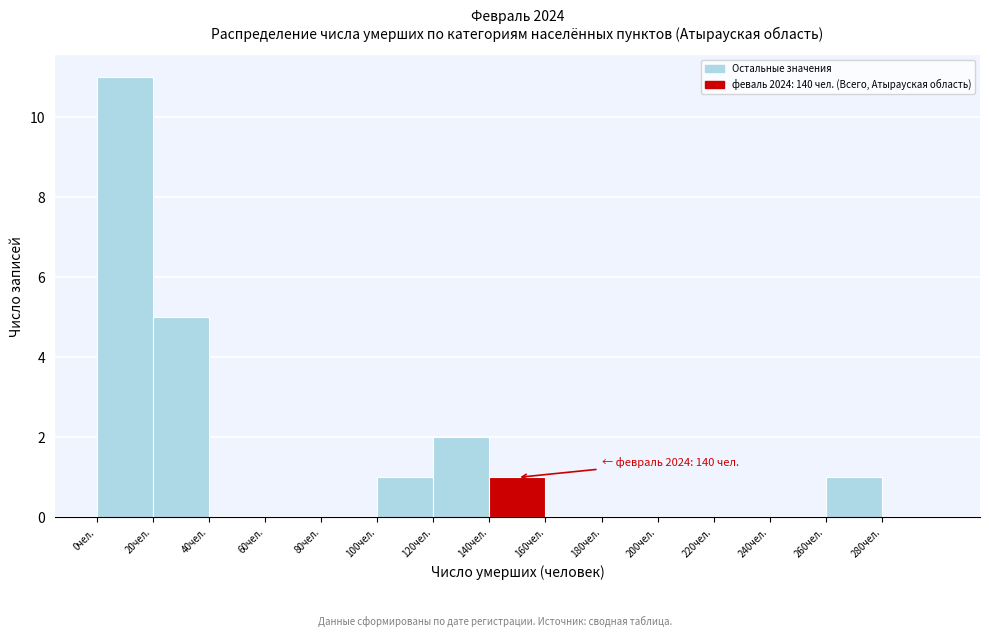

Over which range of the x-axis is the bar tallest?

0 to 20